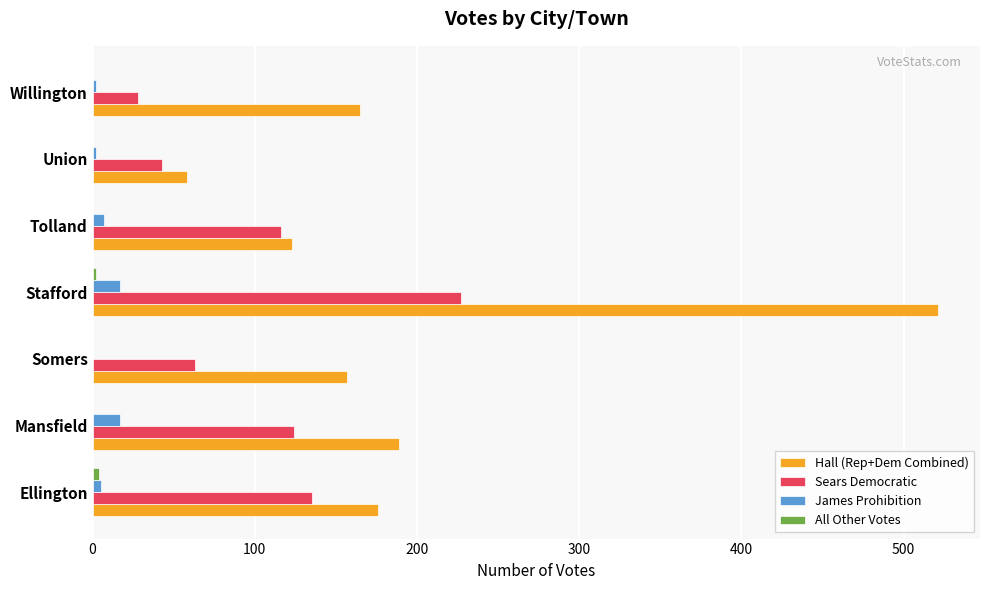

What is the sum of the James Prohibition values at Mansfield and Somers?

17